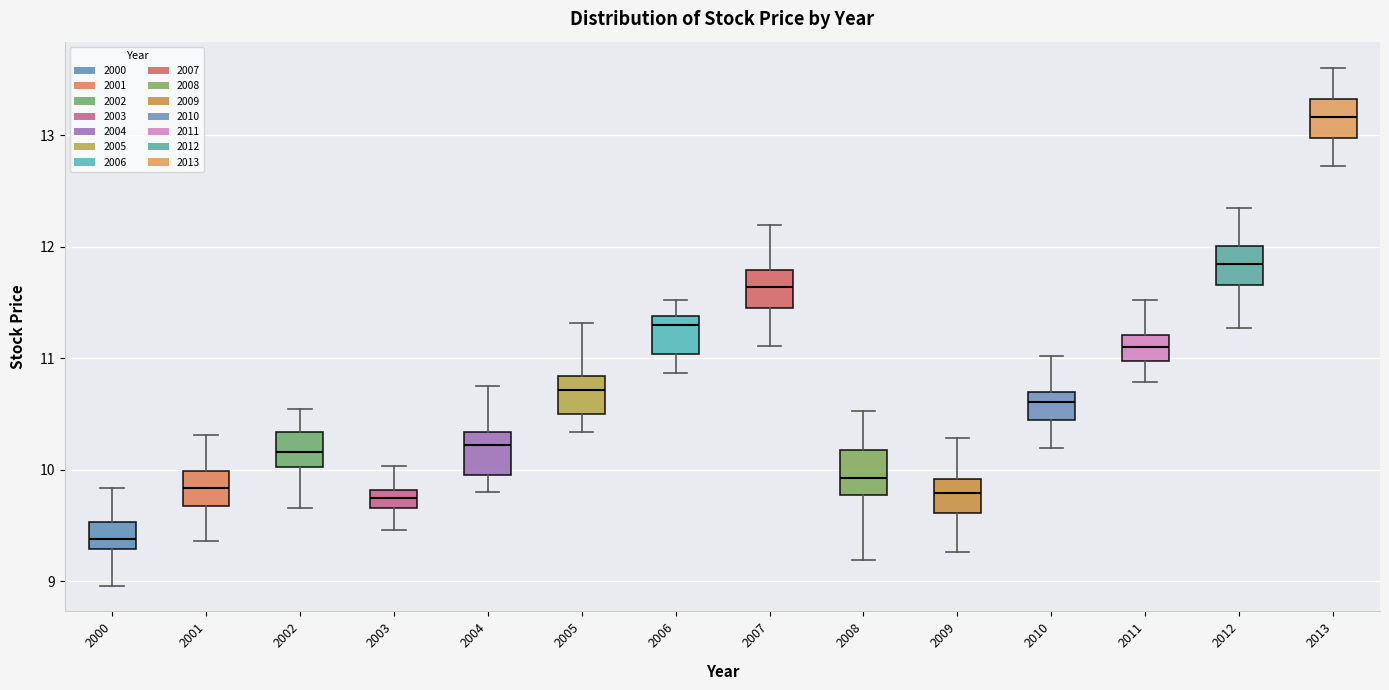

Reading left to right, read every box against the y-axis: the position of its median line, the range the box covers, and the ends of its whiskers. The values are not printed on the chart, so give them approximately, as read against the axis.

2000: median 9.4, box 9.3 to 9.5, whiskers 9.0 to 9.8
2001: median 9.8, box 9.7 to 10.0, whiskers 9.4 to 10.3
2002: median 10.2, box 10.0 to 10.3, whiskers 9.7 to 10.5
2003: median 9.7 (inside the box), box 9.7 to 9.8, whiskers 9.5 to 10.0
2004: median 10.2, box 10.0 to 10.3, whiskers 9.8 to 10.7
2005: median 10.7, box 10.5 to 10.8, whiskers 10.3 to 11.3
2006: median 11.3, box 11.0 to 11.4, whiskers 10.9 to 11.5
2007: median 11.6, box 11.5 to 11.8, whiskers 11.1 to 12.2
2008: median 9.9, box 9.8 to 10.2, whiskers 9.2 to 10.5
2009: median 9.8, box 9.6 to 9.9, whiskers 9.3 to 10.3
2010: median 10.6, box 10.4 to 10.7, whiskers 10.2 to 11.0
2011: median 11.1, box 11.0 to 11.2, whiskers 10.8 to 11.5
2012: median 11.8, box 11.7 to 12.0, whiskers 11.3 to 12.3
2013: median 13.2, box 13.0 to 13.3, whiskers 12.7 to 13.6